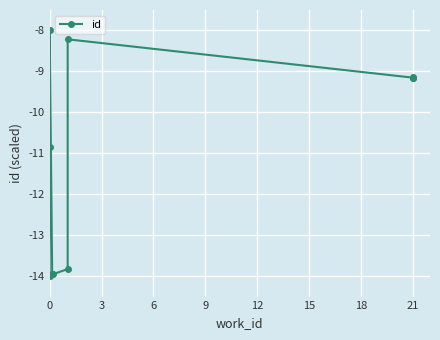

How many series are shown in this chart?

1